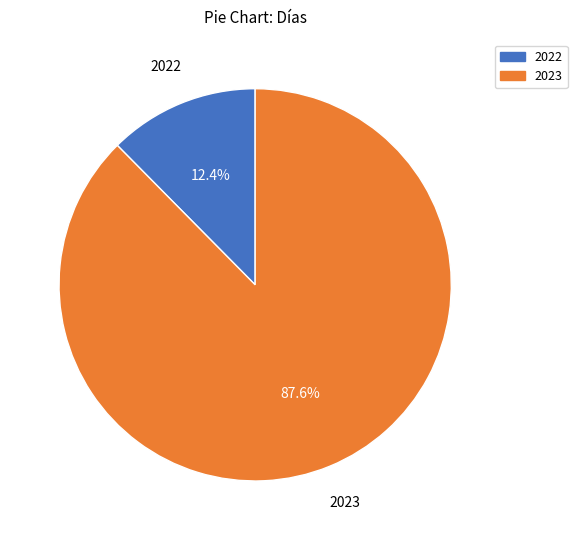

What portion of the pie excludes 2023?

12.4%